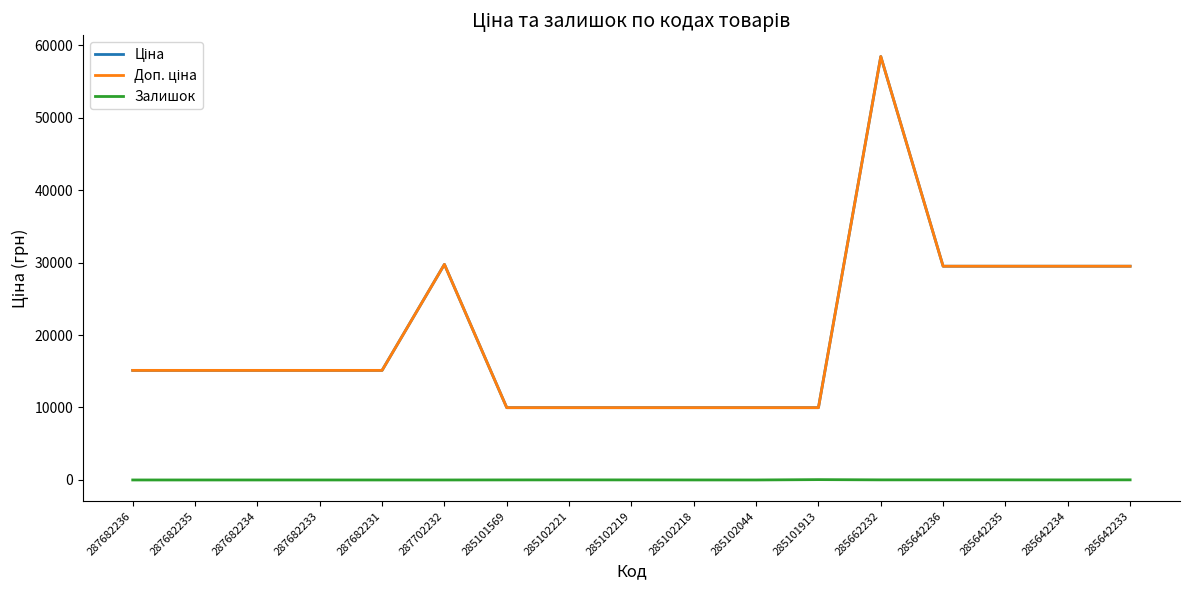

What is the spread (max minus min) of values at 287682235?

15120.0